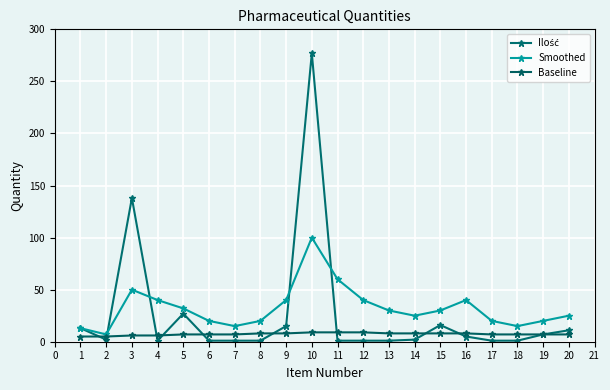

What is the difference between the maximum and minimum values in the Ilość series?

276